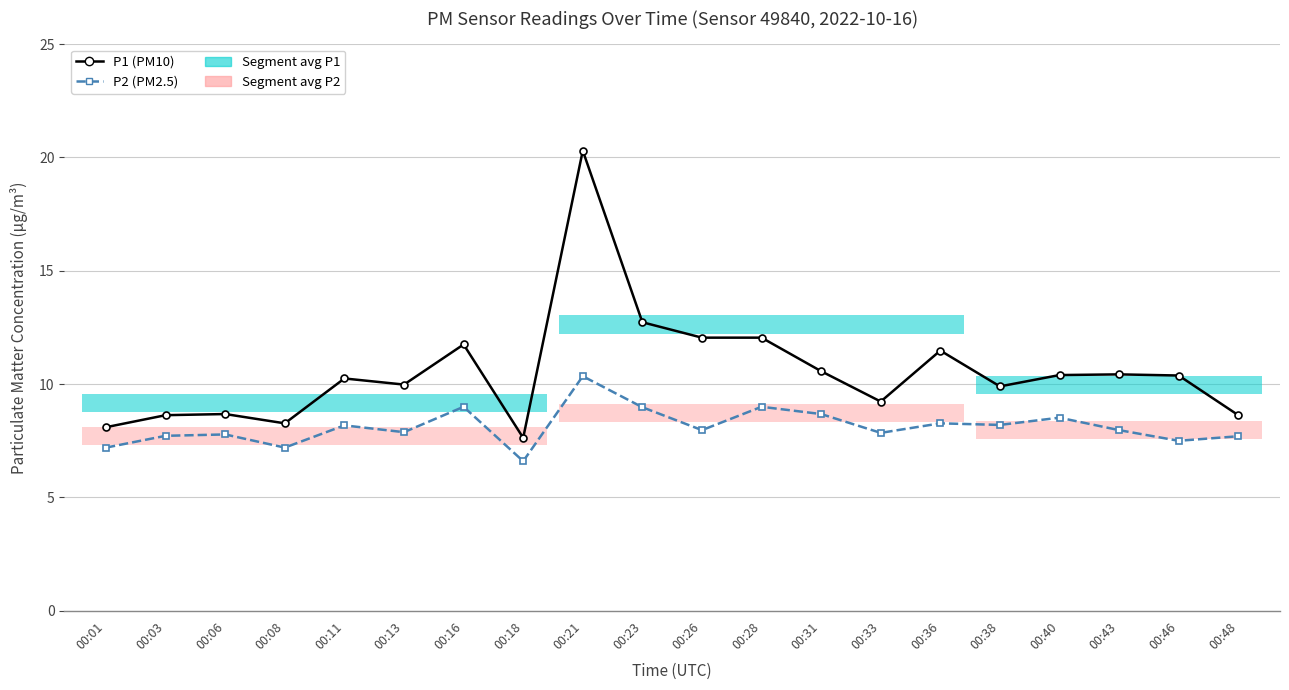

Rank the series by their average value, from highest to lowest.

P1 (PM10), P2 (PM2.5)